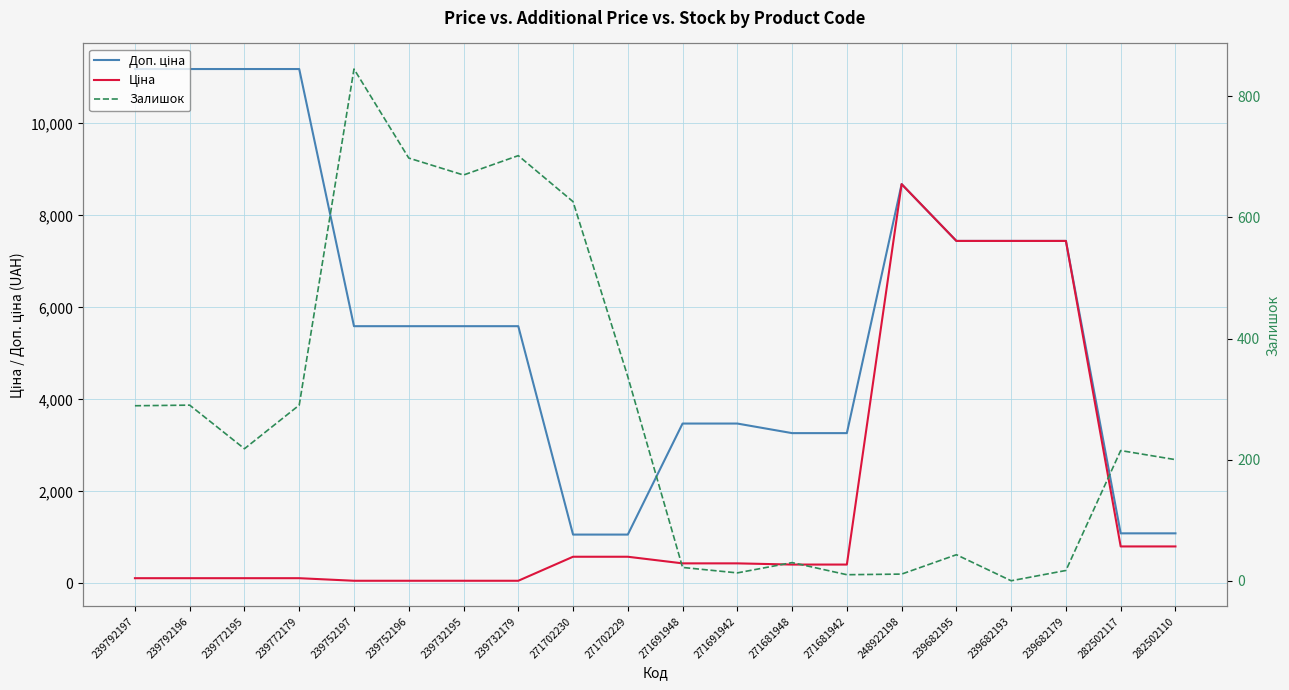

True or false: Ціна and Доп. ціна intersect in this chart.

False